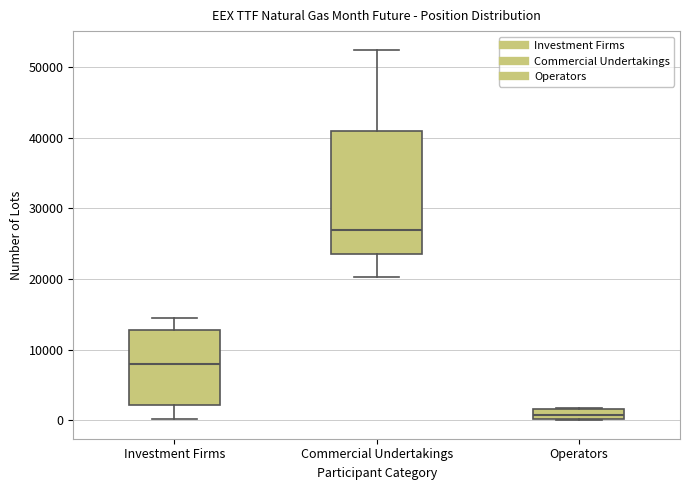

Which box has the highest median line?

Commercial Undertakings